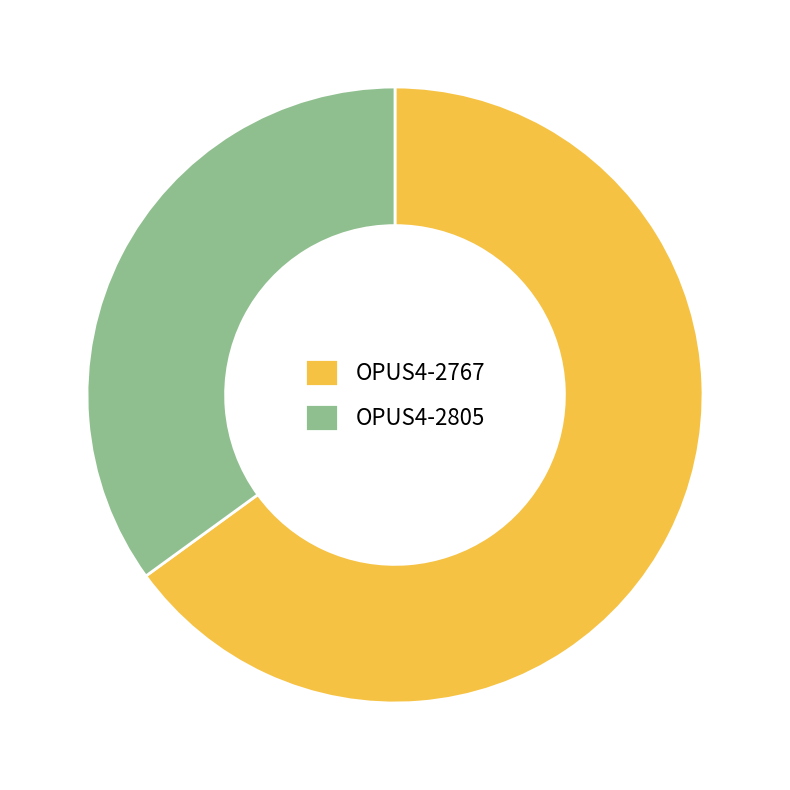

Combined, do OPUS4-2805 and OPUS4-2767 account for over 50%?

Yes